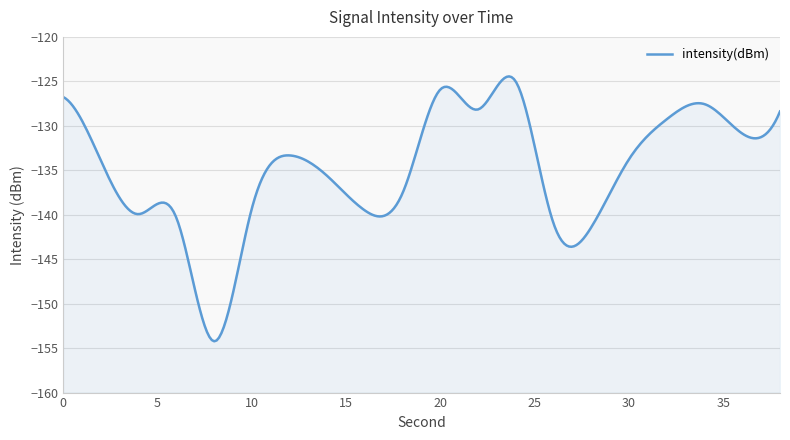

Which category has the highest value across all series?

24